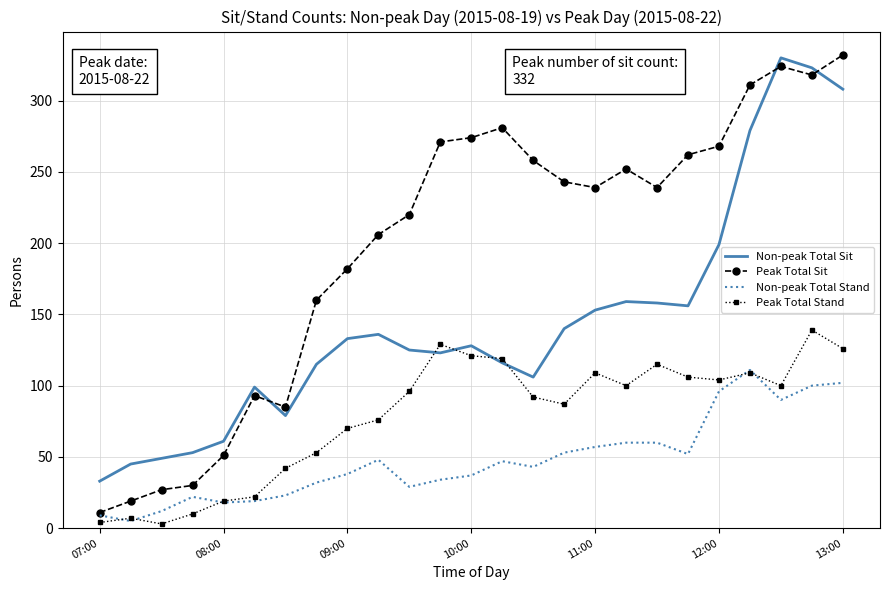

Which series has the largest range (max minus min)?

Peak Total Sit